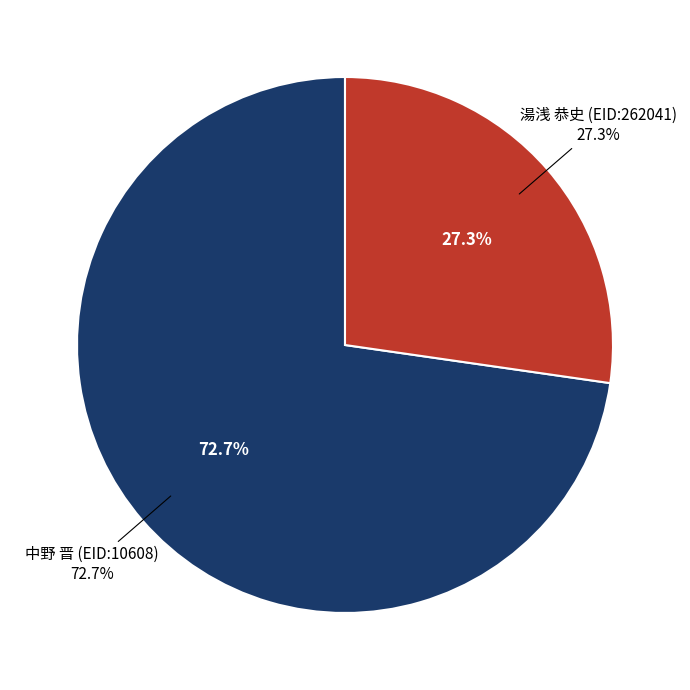

What is the total percentage of 中野 晋 (EID:10608) and 湯浅 恭史 (EID:262041)?

100.0%